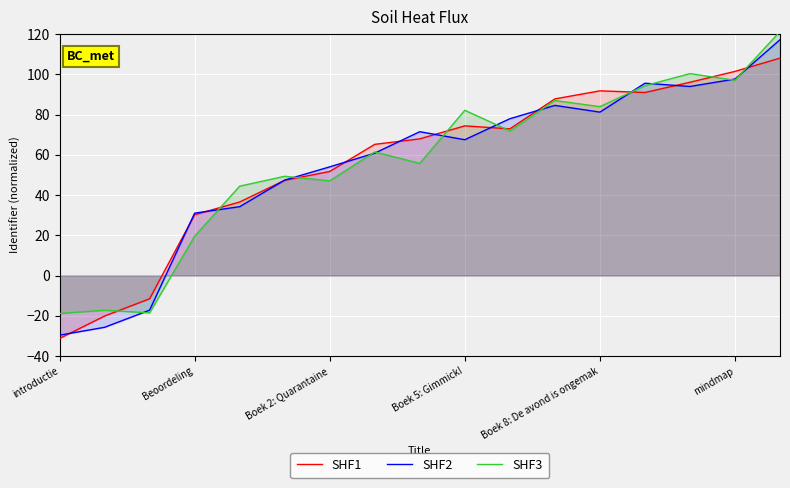

The value of SHF2 at 7 is 60.8. True or false?

True